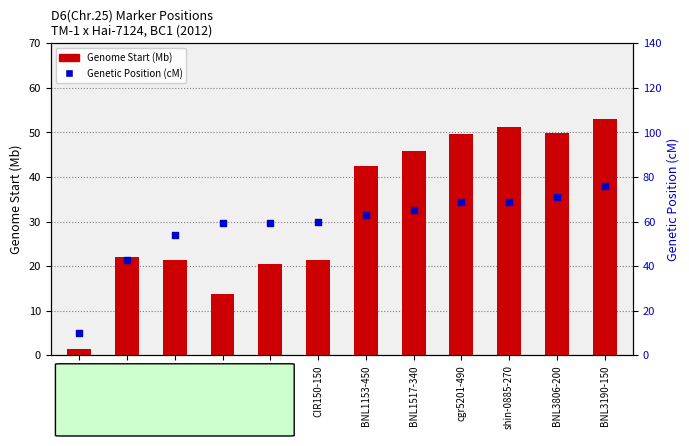

Is the value of Genome Start (Mb) at BNL1517-340 greater than the value of Genetic Position (cM) at cgr5201-490?

No